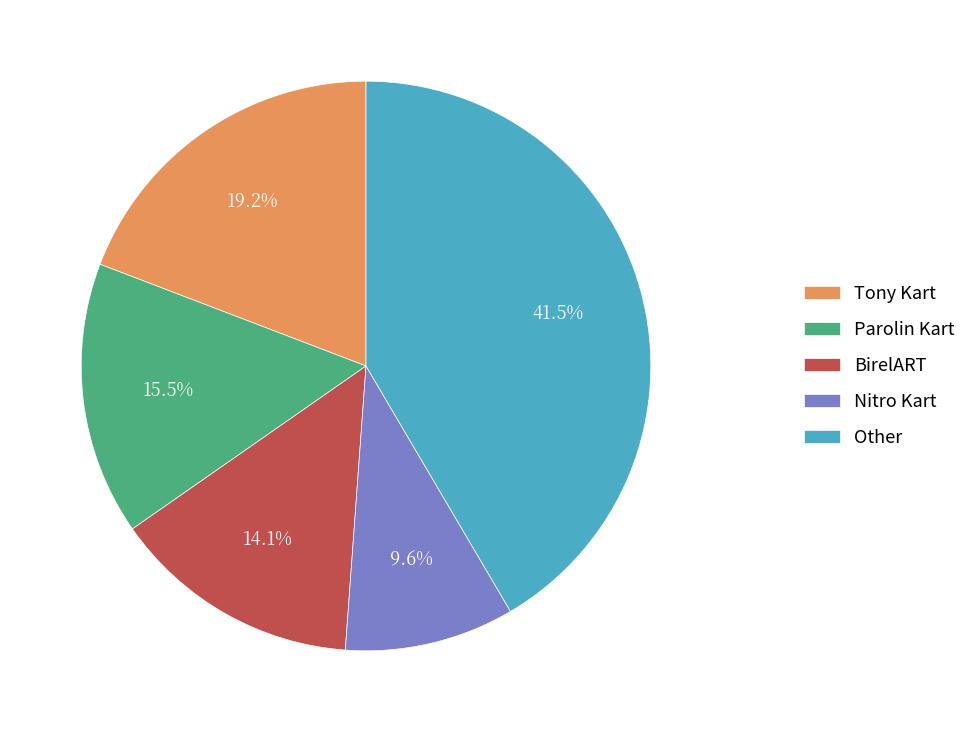

To the nearest percent, what is the difference between the largest and smallest slice percentages?

32%